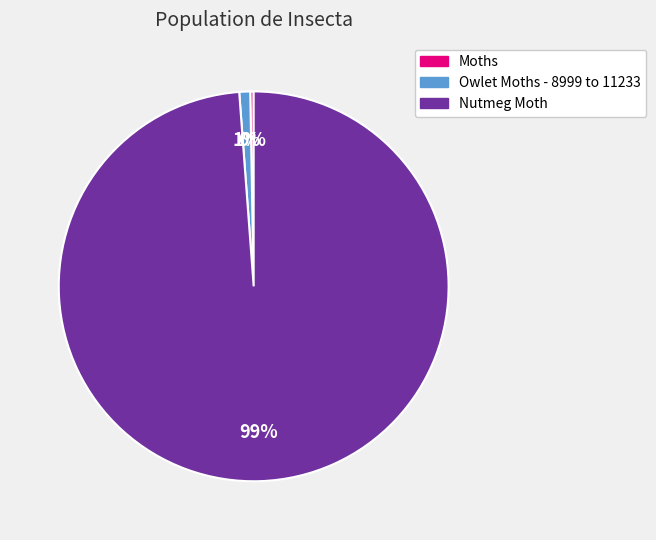

Combined, do Nutmeg Moth and Moths account for over 50%?

Yes